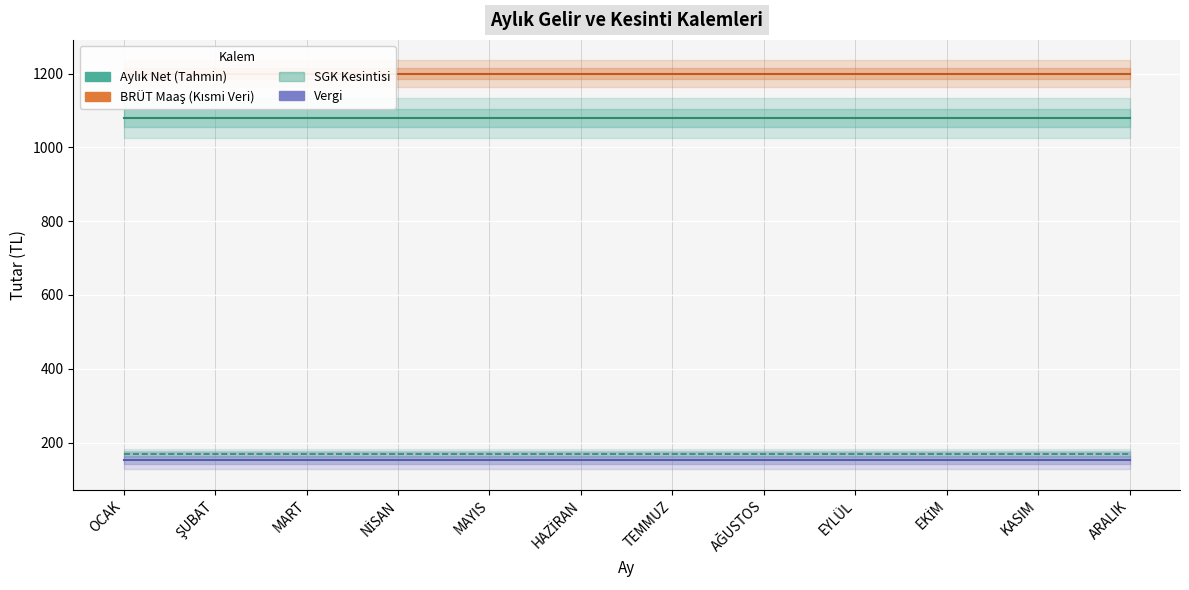

Reading left to right, extract all data points from this chart.

Aylık Net: OCAK=1078.6	ŞUBAT=1078.6	MART=1078.6	NİSAN=1078.6	MAYIS=1078.6	HAZİRAN=1078.6	TEMMUZ=1078.6	AĞUSTOS=1078.6	EYLÜL=1078.6	EKİM=1078.6	KASIM=1078.6	ARALIK=1078.6
BRÜT Maaş: OCAK=1200.0	ŞUBAT=1200.0	MART=1200.0	NİSAN=1200.0	MAYIS=1200.0	HAZİRAN=1200.0	TEMMUZ=1200.0	AĞUSTOS=1200.0	EYLÜL=1200.0	EKİM=1200.0	KASIM=1200.0	ARALIK=1200.0
SGK: OCAK=168.0	ŞUBAT=168.0	MART=168.0	NİSAN=168.0	MAYIS=168.0	HAZİRAN=168.0	TEMMUZ=168.0	AĞUSTOS=168.0	EYLÜL=168.0	EKİM=168.0	KASIM=168.0	ARALIK=168.0
Vergi: OCAK=153.0	ŞUBAT=153.0	MART=153.0	NİSAN=153.0	MAYIS=153.0	HAZİRAN=153.0	TEMMUZ=153.0	AĞUSTOS=153.0	EYLÜL=153.0	EKİM=153.0	KASIM=153.0	ARALIK=153.0